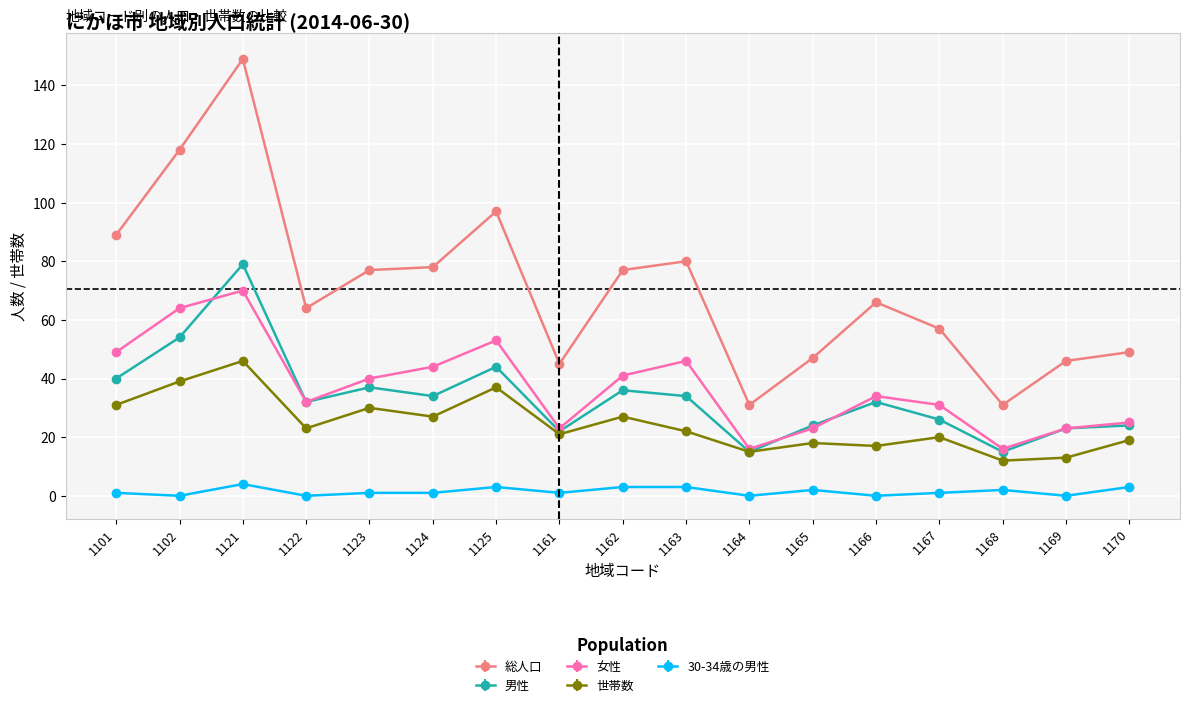

What value does the 世帯数 series have at 1102?

39